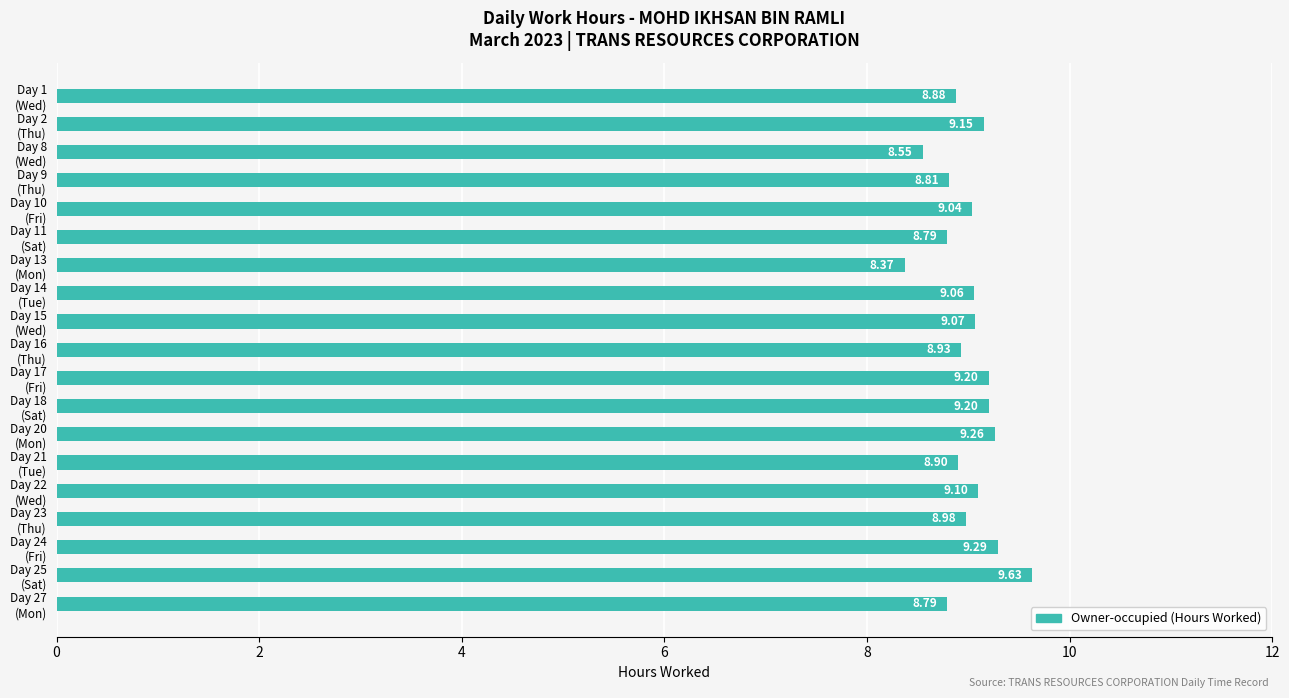

What is the average value?

9.0